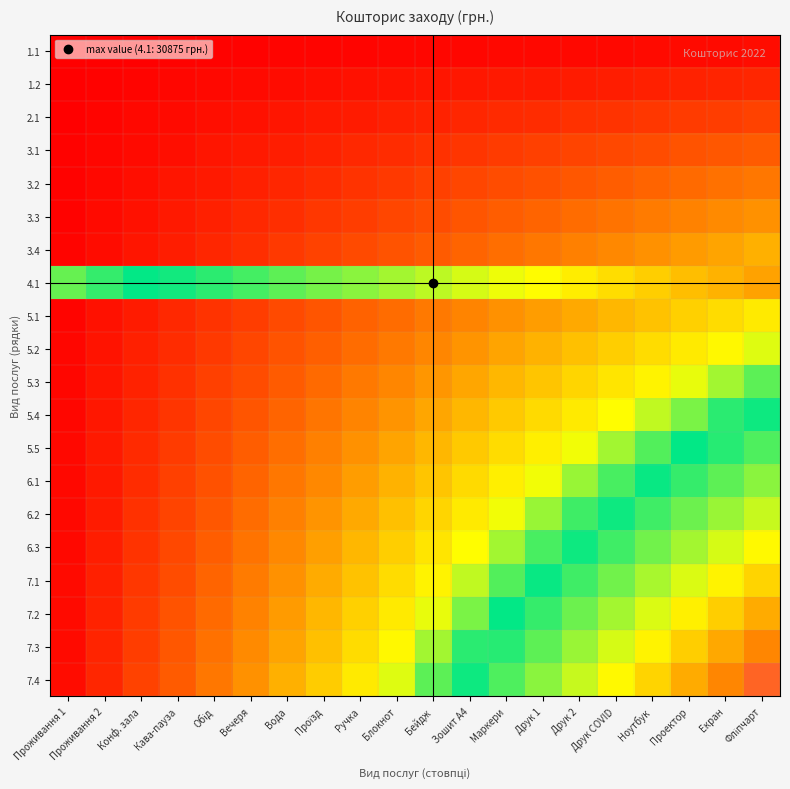

Reading left to right, what are all the values shown in this chart?

1.1: Проживання 1=0.0	Проживання 2=0.0	Конф. зала=0.0	Кава-пауза=0.0	Обід=0.0	Вечеря=0.0	Вода=0.0	Проїзд=0.0	Ручка=0.0	Блокнот=0.0	Бейдж=0.0	Зошит A4=0.0	Маркери=0.0	Друк 1=0.0	Друк 2=0.0	Друк COVID=0.0	Ноутбук=0.0	Проектор=0.0	Екран=0.0	Фліпчарт=0.0
1.2: Проживання 1=0.0	Проживання 2=0.0	Конф. зала=0.0	Кава-пауза=0.0	Обід=0.0	Вечеря=0.0	Вода=0.0	Проїзд=0.0	Ручка=0.0	Блокнот=0.0	Бейдж=0.0	Зошит A4=0.0	Маркери=0.0	Друк 1=0.1	Друк 2=0.1	Друк COVID=0.1	Ноутбук=0.1	Проектор=0.1	Екран=0.1	Фліпчарт=0.1
2.1: Проживання 1=0.0	Проживання 2=0.0	Конф. зала=0.0	Кава-пауза=0.0	Обід=0.0	Вечеря=0.0	Вода=0.0	Проїзд=0.0	Ручка=0.1	Блокнот=0.1	Бейдж=0.1	Зошит A4=0.1	Маркери=0.1	Друк 1=0.1	Друк 2=0.1	Друк COVID=0.1	Ноутбук=0.1	Проектор=0.1	Екран=0.1	Фліпчарт=0.1
3.1: Проживання 1=0.0	Проживання 2=0.0	Конф. зала=0.0	Кава-пауза=0.0	Обід=0.0	Вечеря=0.0	Вода=0.1	Проїзд=0.1	Ручка=0.1	Блокнот=0.1	Бейдж=0.1	Зошит A4=0.1	Маркери=0.1	Друк 1=0.1	Друк 2=0.1	Друк COVID=0.1	Ноутбук=0.1	Проектор=0.2	Екран=0.2	Фліпчарт=0.2
3.2: Проживання 1=0.0	Проживання 2=0.0	Конф. зала=0.0	Кава-пауза=0.0	Обід=0.1	Вечеря=0.1	Вода=0.1	Проїзд=0.1	Ручка=0.1	Блокнот=0.1	Бейдж=0.1	Зошит A4=0.1	Маркери=0.1	Друк 1=0.2	Друк 2=0.2	Друк COVID=0.2	Ноутбук=0.2	Проектор=0.2	Екран=0.2	Фліпчарт=0.2
3.3: Проживання 1=0.0	Проживання 2=0.0	Конф. зала=0.0	Кава-пауза=0.0	Обід=0.1	Вечеря=0.1	Вода=0.1	Проїзд=0.1	Ручка=0.1	Блокнот=0.1	Бейдж=0.1	Зошит A4=0.2	Маркери=0.2	Друк 1=0.2	Друк 2=0.2	Друк COVID=0.2	Ноутбук=0.2	Проектор=0.2	Екран=0.3	Фліпчарт=0.3
3.4: Проживання 1=0.0	Проживання 2=0.0	Конф. зала=0.0	Кава-пауза=0.1	Обід=0.1	Вечеря=0.1	Вода=0.1	Проїзд=0.1	Ручка=0.1	Блокнот=0.2	Бейдж=0.2	Зошит A4=0.2	Маркери=0.2	Друк 1=0.2	Друк 2=0.2	Друк COVID=0.3	Ноутбук=0.3	Проектор=0.3	Екран=0.3	Фліпчарт=0.3
4.1: Проживання 1=0.5	Проживання 2=0.5	Конф. зала=0.5	Кава-пауза=0.6	Обід=0.6	Вечеря=0.6	Вода=0.6	Проїзд=0.6	Ручка=0.7	Блокнот=0.7	Бейдж=0.7	Зошит A4=0.7	Маркери=0.7	Друк 1=0.8	Друк 2=0.8	Друк COVID=0.8	Ноутбук=0.8	Проектор=0.8	Екран=0.8	Фліпчарт=0.9
5.1: Проживання 1=0.0	Проживання 2=0.0	Конф. зала=0.1	Кава-пауза=0.1	Обід=0.1	Вечеря=0.1	Вода=0.1	Проїзд=0.2	Ручка=0.2	Блокнот=0.2	Бейдж=0.2	Зошит A4=0.2	Маркери=0.3	Друк 1=0.3	Друк 2=0.3	Друк COVID=0.3	Ноутбук=0.4	Проектор=0.4	Екран=0.4	Фліпчарт=0.4
5.2: Проживання 1=0.0	Проживання 2=0.0	Конф. зала=0.1	Кава-пауза=0.1	Обід=0.1	Вечеря=0.1	Вода=0.2	Проїзд=0.2	Ручка=0.2	Блокнот=0.2	Бейдж=0.2	Зошит A4=0.3	Маркери=0.3	Друк 1=0.3	Друк 2=0.3	Друк COVID=0.4	Ноутбук=0.4	Проектор=0.4	Екран=0.4	Фліпчарт=0.5
5.3: Проживання 1=0.0	Проживання 2=0.0	Конф. зала=0.1	Кава-пауза=0.1	Обід=0.1	Вечеря=0.1	Вода=0.2	Проїзд=0.2	Ручка=0.2	Блокнот=0.2	Бейдж=0.3	Зошит A4=0.3	Маркери=0.3	Друк 1=0.4	Друк 2=0.4	Друк COVID=0.4	Ноутбук=0.4	Проектор=0.5	Екран=0.5	Фліпчарт=0.5
5.4: Проживання 1=0.0	Проживання 2=0.0	Конф. зала=0.1	Кава-пауза=0.1	Обід=0.1	Вечеря=0.2	Вода=0.2	Проїзд=0.2	Ручка=0.2	Блокнот=0.3	Бейдж=0.3	Зошит A4=0.3	Маркери=0.4	Друк 1=0.4	Друк 2=0.4	Друк COVID=0.4	Ноутбук=0.5	Проектор=0.5	Екран=0.5	Фліпчарт=0.6
5.5: Проживання 1=0.0	Проживання 2=0.0	Конф. зала=0.1	Кава-пауза=0.1	Обід=0.1	Вечеря=0.2	Вода=0.2	Проїзд=0.2	Ручка=0.3	Блокнот=0.3	Бейдж=0.3	Зошит A4=0.4	Маркери=0.4	Друк 1=0.4	Друк 2=0.5	Друк COVID=0.5	Ноутбук=0.5	Проектор=0.5	Екран=0.6	Фліпчарт=0.6
6.1: Проживання 1=0.0	Проживання 2=0.1	Конф. зала=0.1	Кава-пауза=0.1	Обід=0.2	Вечеря=0.2	Вода=0.2	Проїзд=0.3	Ручка=0.3	Блокнот=0.3	Бейдж=0.4	Зошит A4=0.4	Маркери=0.4	Друк 1=0.5	Друк 2=0.5	Друк COVID=0.5	Ноутбук=0.6	Проектор=0.6	Екран=0.6	Фліпчарт=0.7
6.2: Проживання 1=0.0	Проживання 2=0.1	Конф. зала=0.1	Кава-пауза=0.1	Обід=0.2	Вечеря=0.2	Вода=0.2	Проїзд=0.3	Ручка=0.3	Блокнот=0.3	Бейдж=0.4	Зошит A4=0.4	Маркери=0.5	Друк 1=0.5	Друк 2=0.5	Друк COVID=0.6	Ноутбук=0.6	Проектор=0.6	Екран=0.7	Фліпчарт=0.7
6.3: Проживання 1=0.0	Проживання 2=0.1	Конф. зала=0.1	Кава-пауза=0.1	Обід=0.2	Вечеря=0.2	Вода=0.3	Проїзд=0.3	Ручка=0.3	Блокнот=0.4	Бейдж=0.4	Зошит A4=0.4	Маркери=0.5	Друк 1=0.5	Друк 2=0.6	Друк COVID=0.6	Ноутбук=0.6	Проектор=0.7	Екран=0.7	Фліпчарт=0.8
7.1: Проживання 1=0.0	Проживання 2=0.1	Конф. зала=0.1	Кава-пауза=0.1	Обід=0.2	Вечеря=0.2	Вода=0.3	Проїзд=0.3	Ручка=0.4	Блокнот=0.4	Бейдж=0.4	Зошит A4=0.5	Маркери=0.5	Друк 1=0.6	Друк 2=0.6	Друк COVID=0.6	Ноутбук=0.7	Проектор=0.7	Екран=0.8	Фліпчарт=0.8
7.2: Проживання 1=0.0	Проживання 2=0.1	Конф. зала=0.1	Кава-пауза=0.2	Обід=0.2	Вечеря=0.2	Вода=0.3	Проїзд=0.3	Ручка=0.4	Блокнот=0.4	Бейдж=0.5	Зошит A4=0.5	Маркери=0.5	Друк 1=0.6	Друк 2=0.6	Друк COVID=0.7	Ноутбук=0.7	Проектор=0.8	Екран=0.8	Фліпчарт=0.9
7.3: Проживання 1=0.0	Проживання 2=0.1	Конф. зала=0.1	Кава-пауза=0.2	Обід=0.2	Вечеря=0.3	Вода=0.3	Проїзд=0.3	Ручка=0.4	Блокнот=0.4	Бейдж=0.5	Зошит A4=0.5	Маркери=0.6	Друк 1=0.6	Друк 2=0.7	Друк COVID=0.7	Ноутбук=0.8	Проектор=0.8	Екран=0.9	Фліпчарт=0.9
7.4: Проживання 1=0.0	Проживання 2=0.1	Конф. зала=0.1	Кава-пауза=0.2	Обід=0.2	Вечеря=0.3	Вода=0.3	Проїзд=0.4	Ручка=0.4	Блокнот=0.5	Бейдж=0.5	Зошит A4=0.6	Маркери=0.6	Друк 1=0.7	Друк 2=0.7	Друк COVID=0.8	Ноутбук=0.8	Проектор=0.9	Екран=0.9	Фліпчарт=1.0